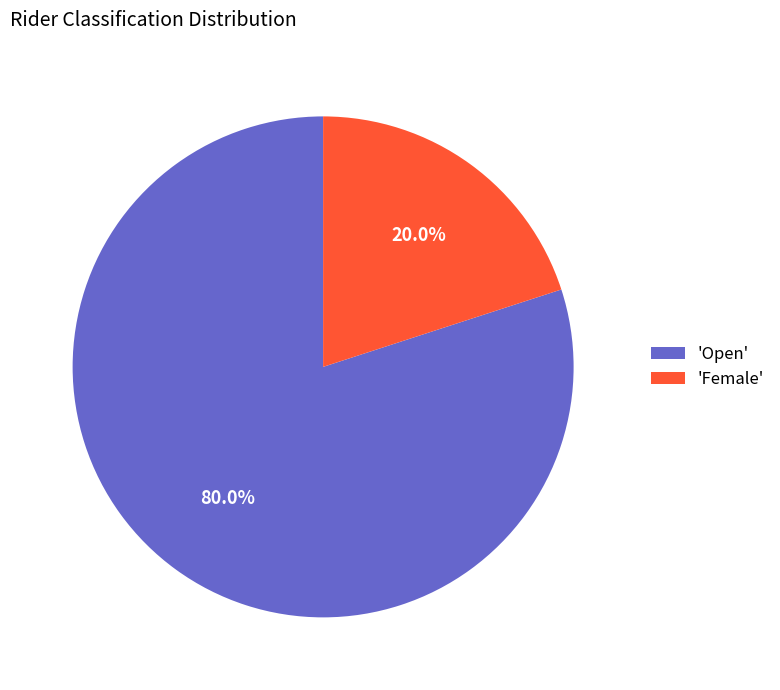

Rank the categories by value from highest to lowest.

'Open', 'Female'